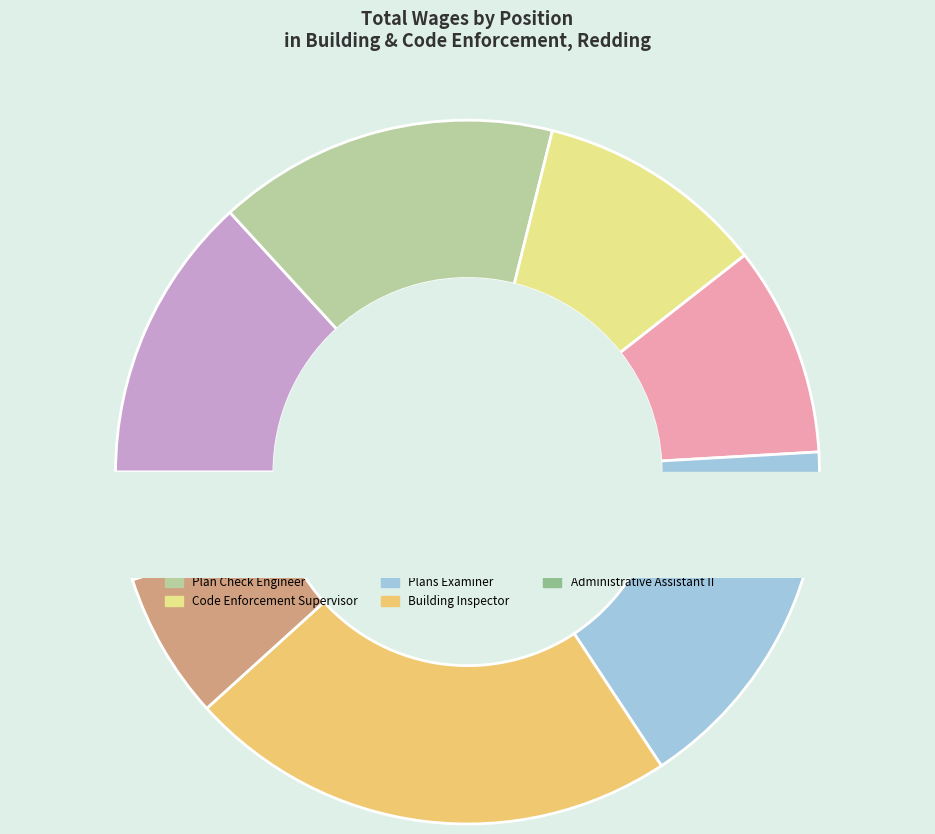

What percentage is NOT represented by Building Inspector?

77.4%